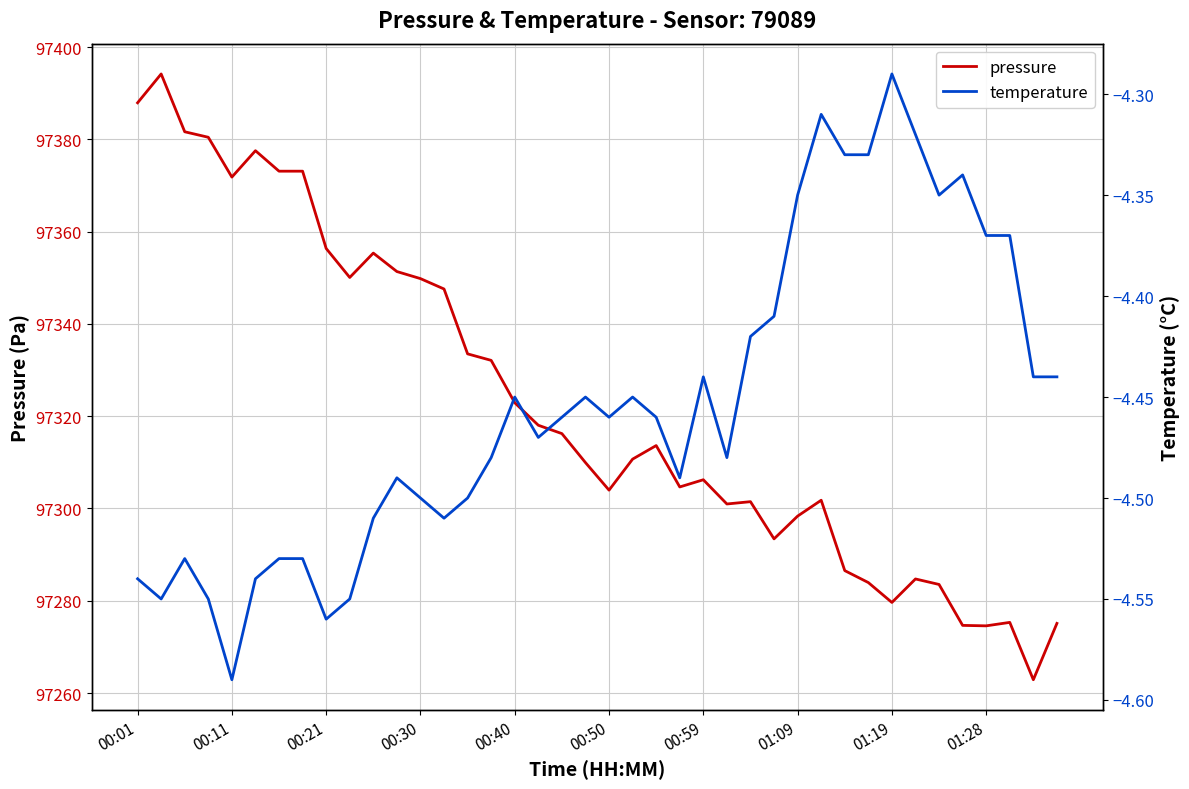

Is this an area chart (filled region under the line)?

No